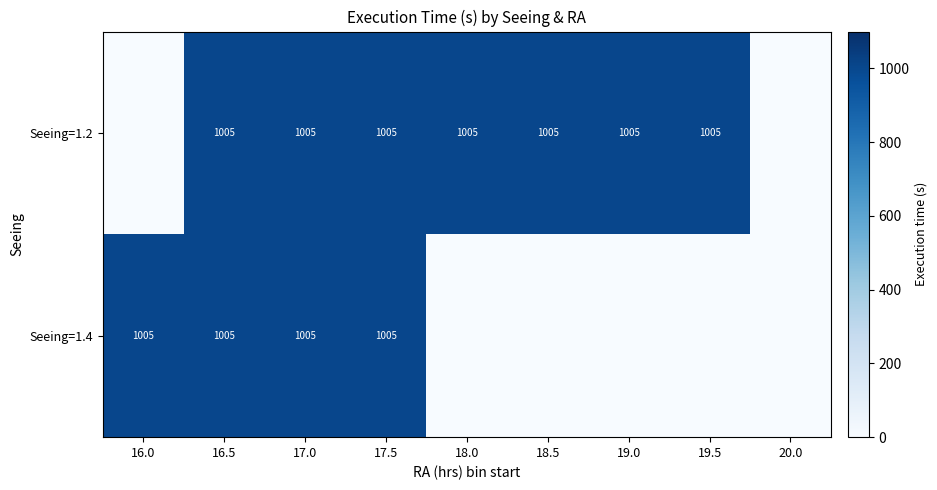

The Seeing=1.4 series shows 295 at 16.5. True or false?

False